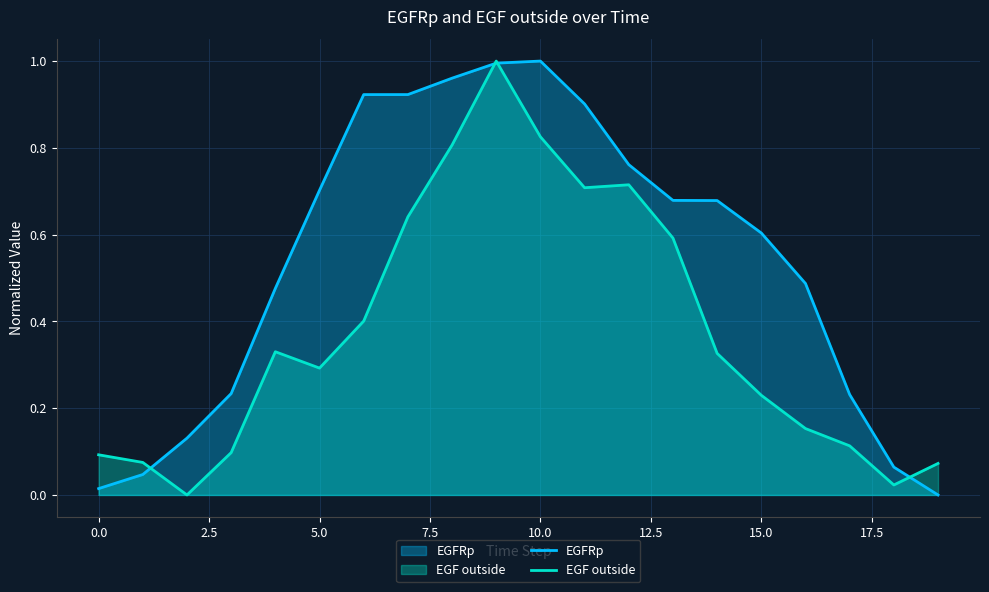

What is the difference between the highest and lowest values at 5.0?

0.4